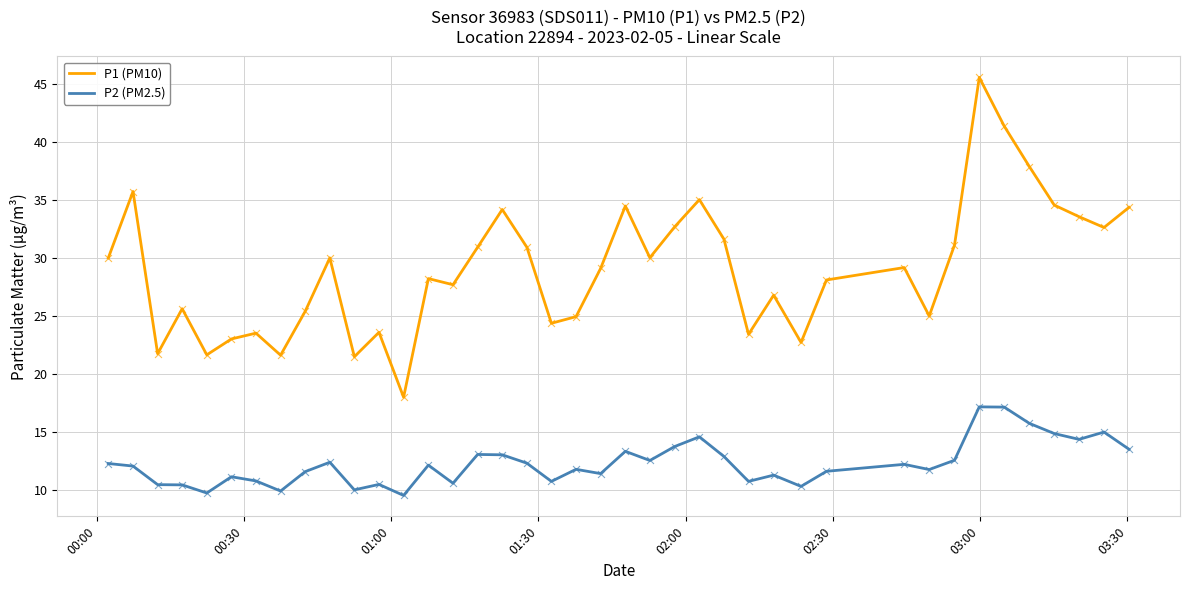

Which series has the largest total across all categories?

P1 (PM10)